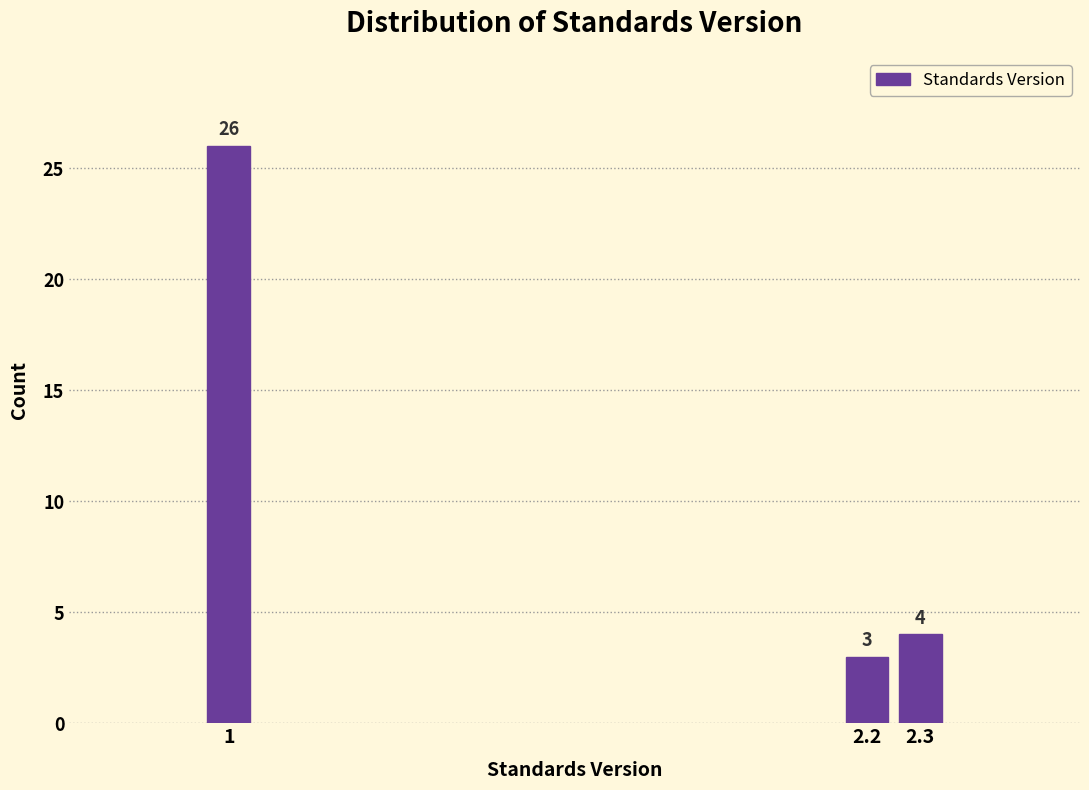

Reading left to right, list all the values displayed in this chart.

26	3	4